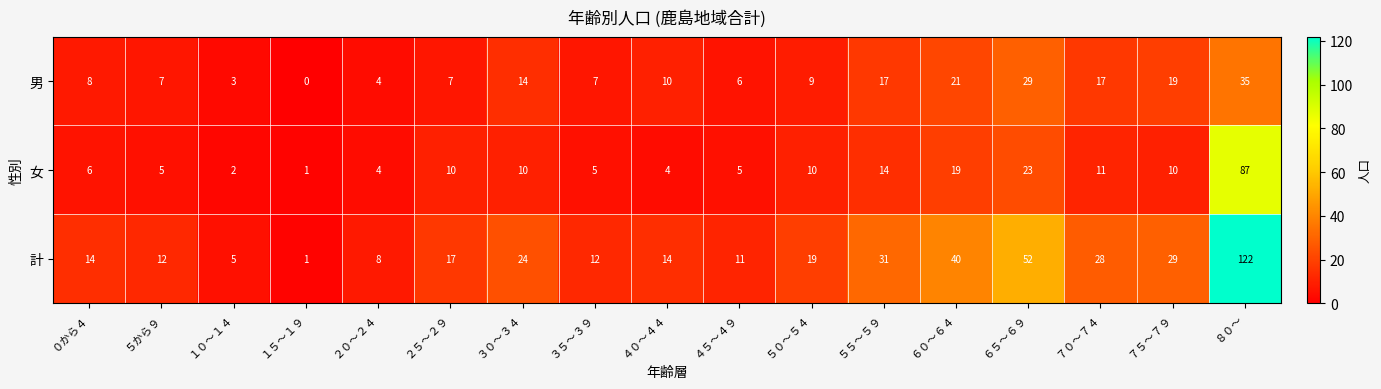

How many data points does each series have?

17